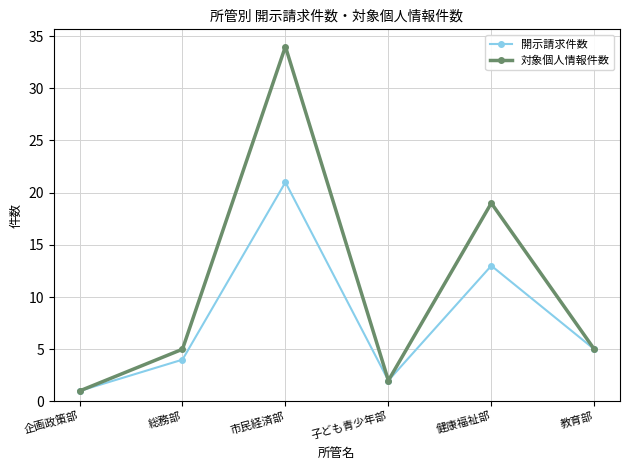

Which category has the lowest value across all series?

企画政策部